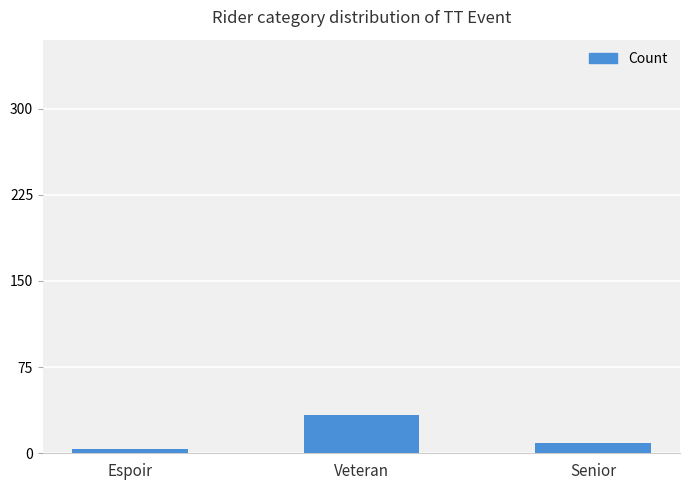

What is the ratio of the value at Espoir to the value at Senior?

0.4